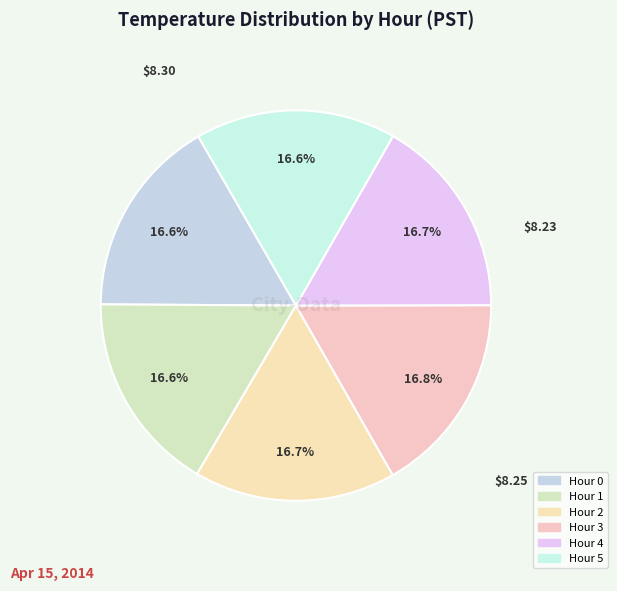

Approximately how many times larger is the value at Hour 2 compared to Hour 5?

1.0